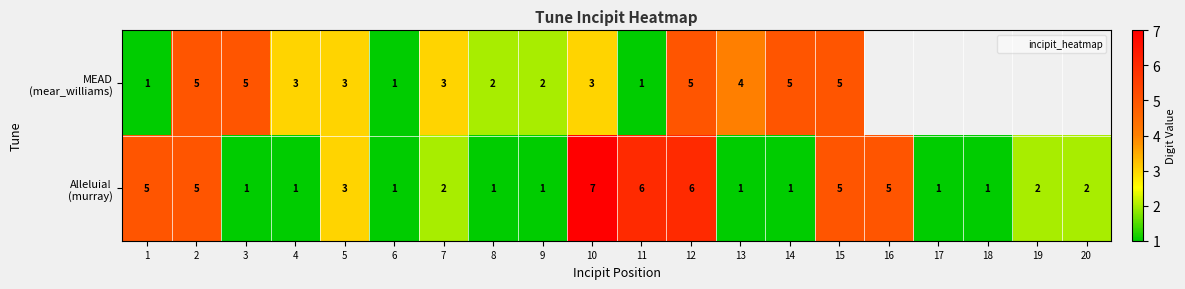

How many series are shown in this chart?

2